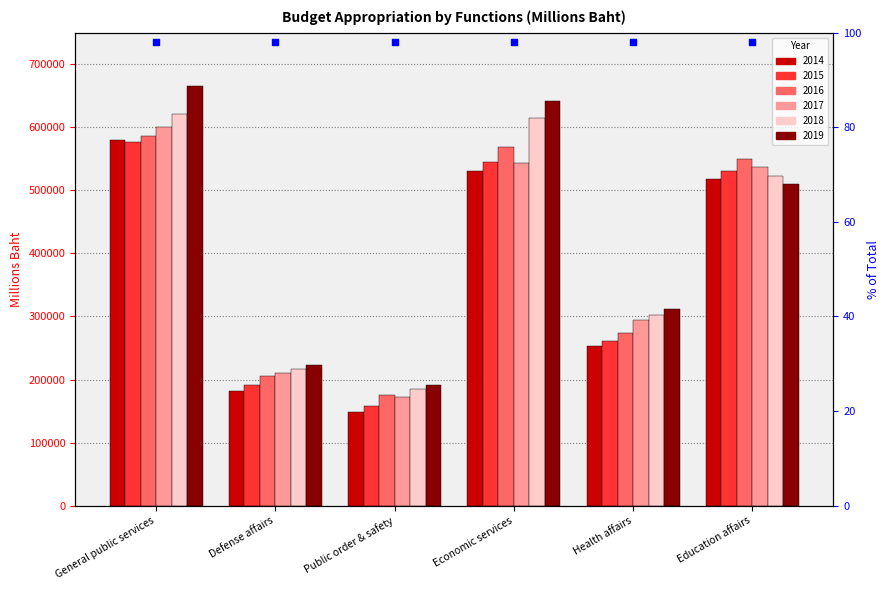

Which series reaches the maximum Y coordinate?

2019